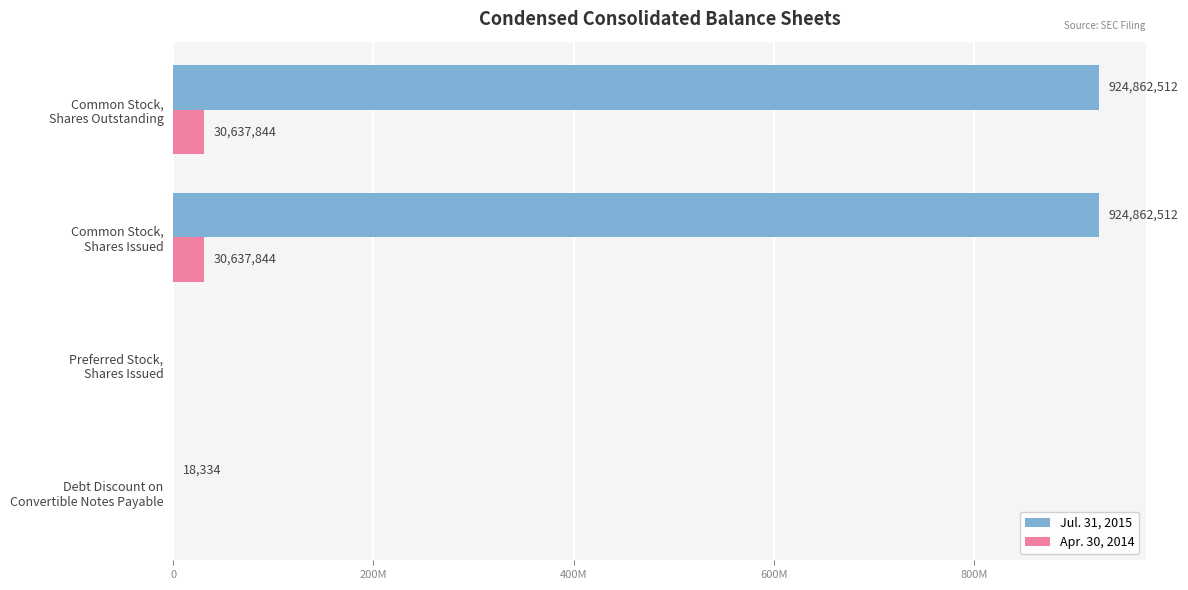

What is the difference between the maximum and second lowest values in the Jul. 31, 2015 series?

924844178